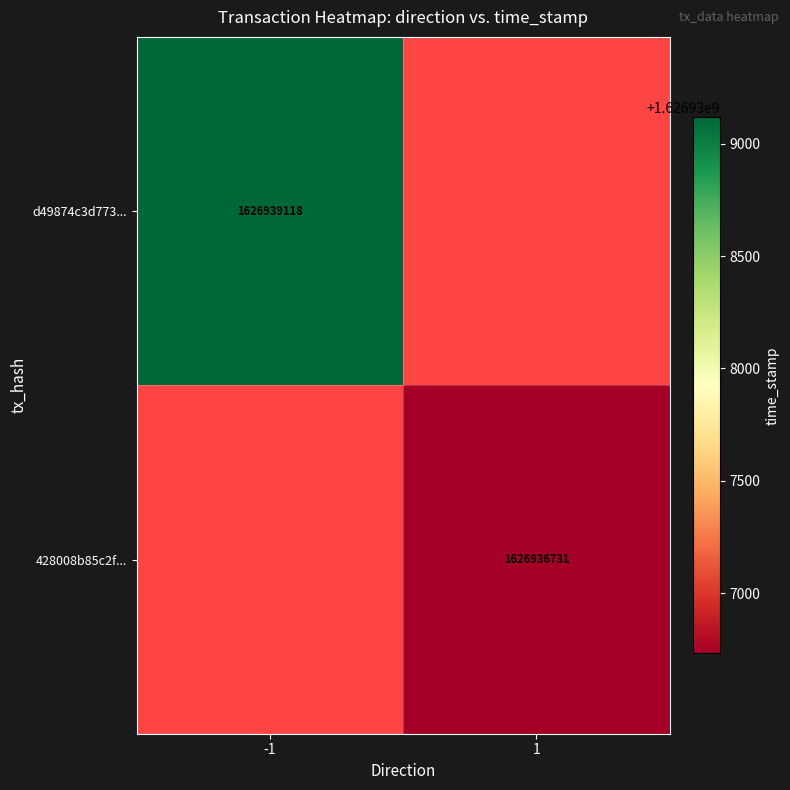

At which category does the chart reach its peak across all series?

-1